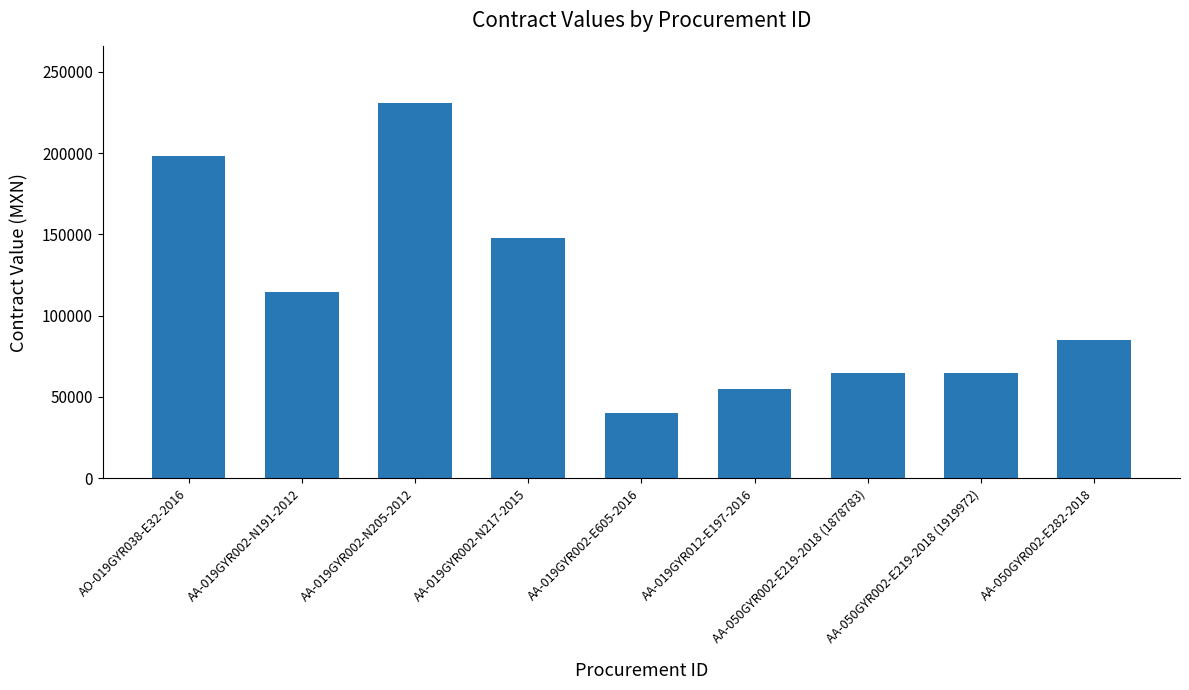

What is the difference between the values at AA-019GYR002-N191-2012 and AA-050GYR002-E219-2018 (1878783)?

49608.8